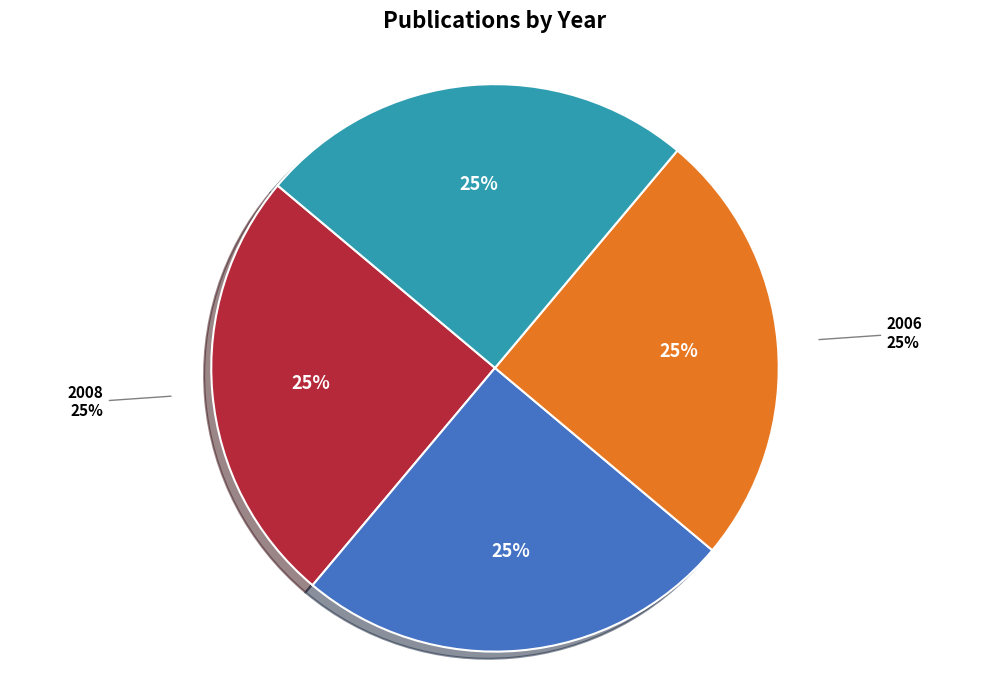

To the nearest percent, what percentage of the pie is 2006?

25%